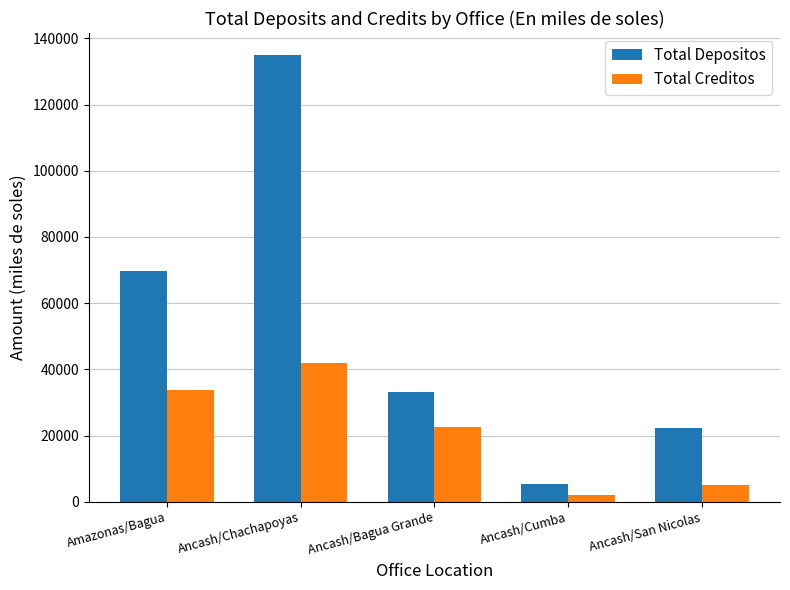

List the labels in order of Total Creditos value, largest first.

Ancash/Chachapoyas, Amazonas/Bagua, Ancash/Bagua Grande, Ancash/San Nicolas, Ancash/Cumba